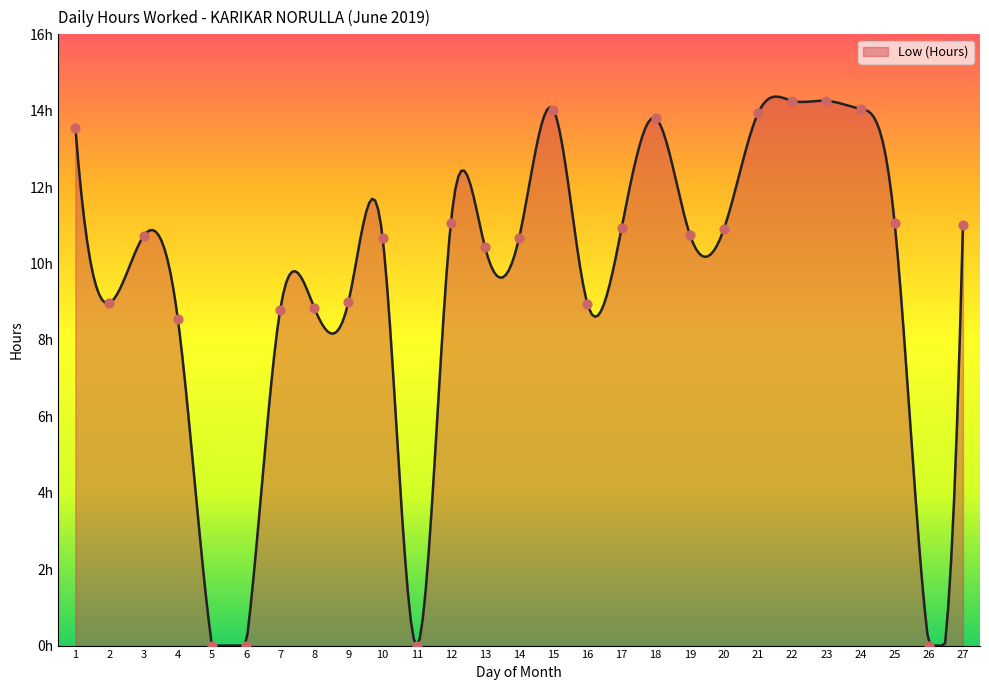

Which has a higher value, 2 or 4?

2